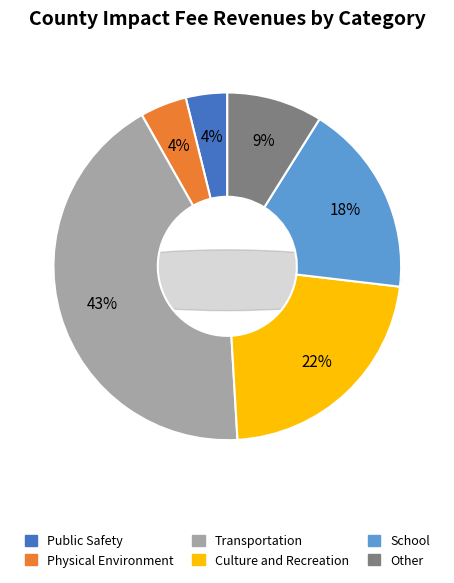

Which category has the biggest portion of the pie?

Transportation